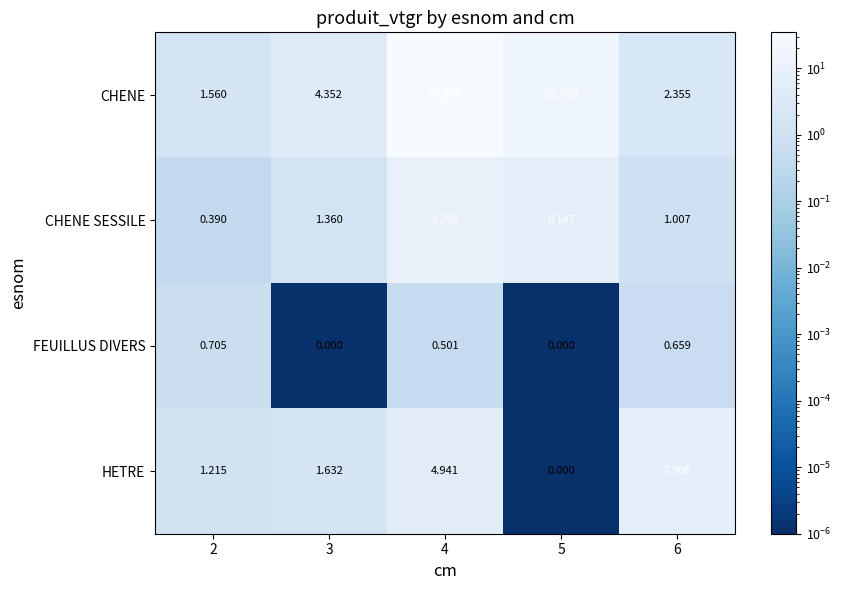

List the series in order of their peak value, lowest first.

FEUILLUS DIVERS, HETRE, CHENE SESSILE, CHENE